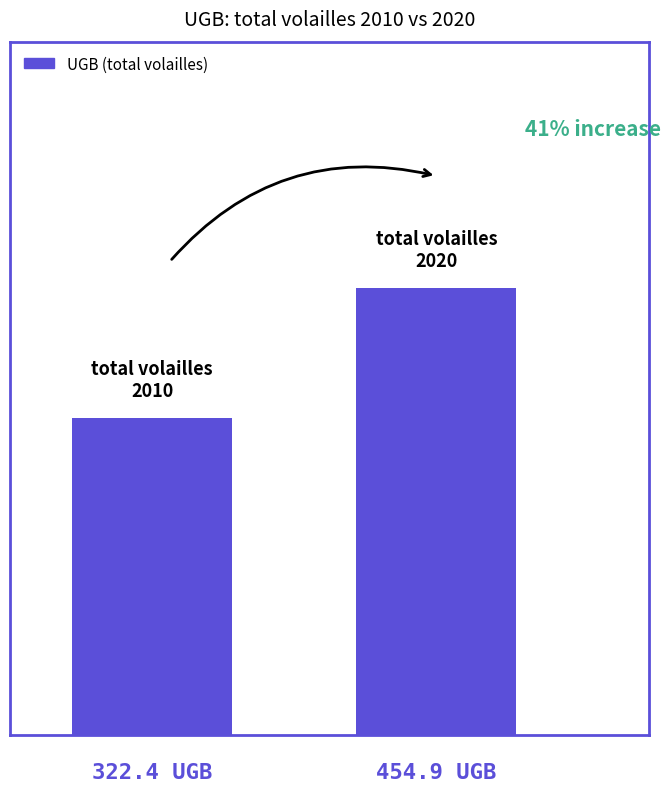

Where does the data first go above 454?

1